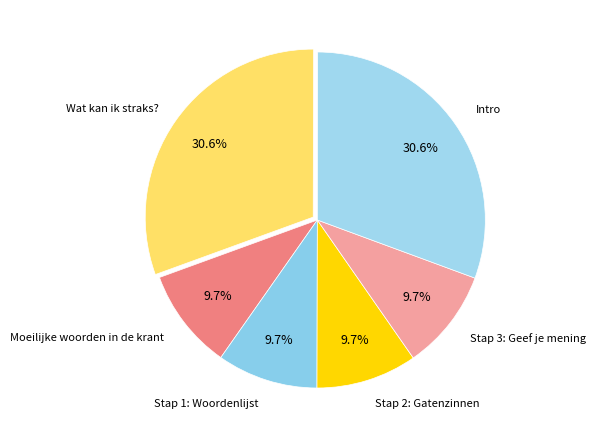

Do Stap 2: Gatenzinnen and Stap 3: Geef je mening together represent more than half of the pie?

No